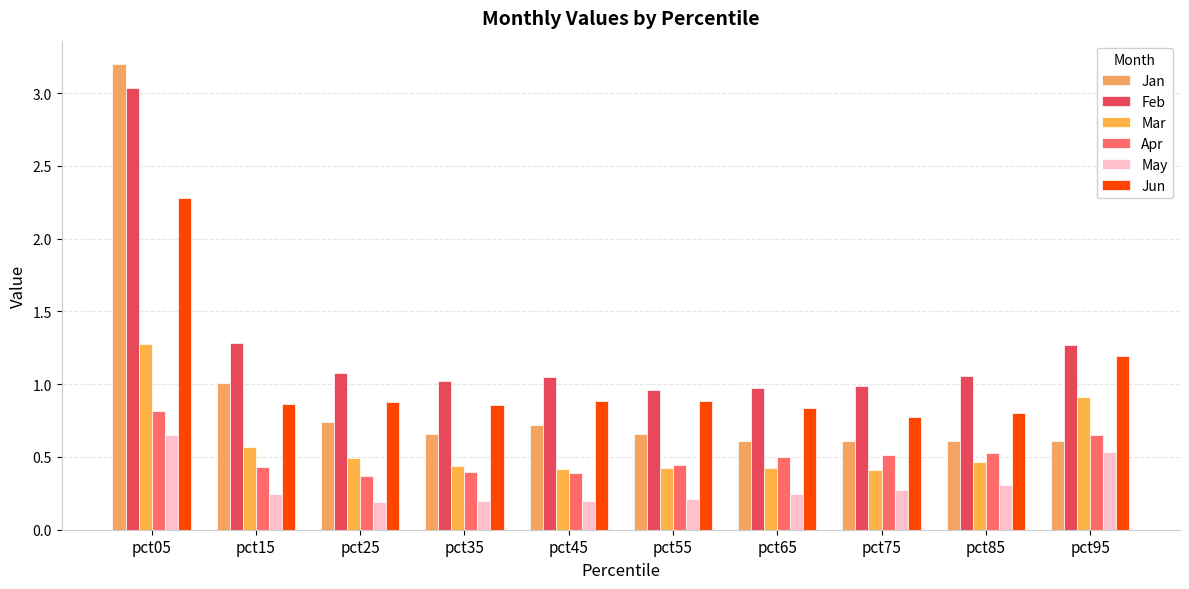

How many distinct data groups are displayed?

6